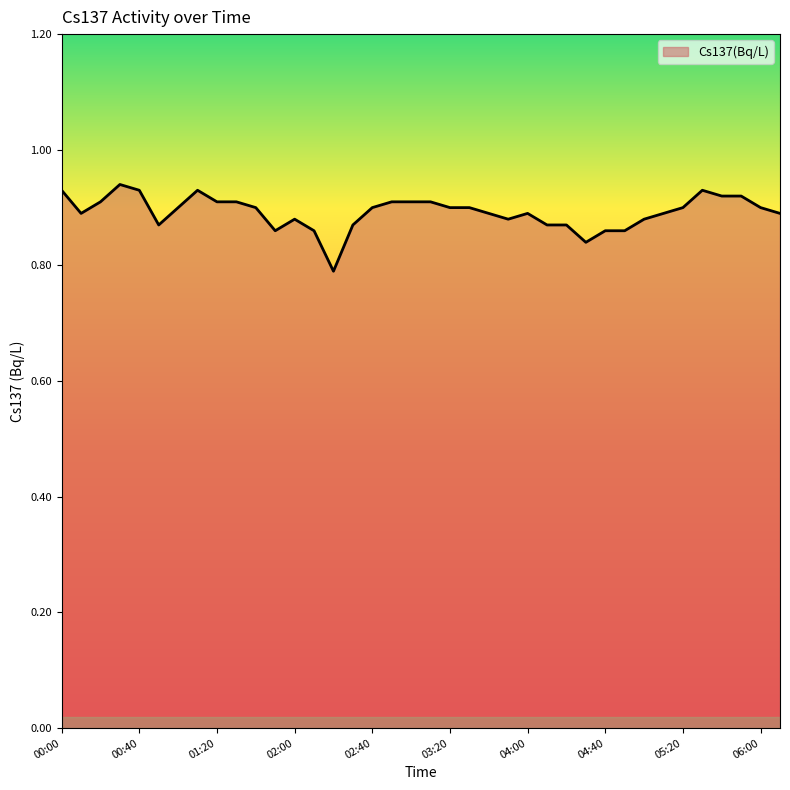

Is this an area chart (filled region under the line)?

Yes